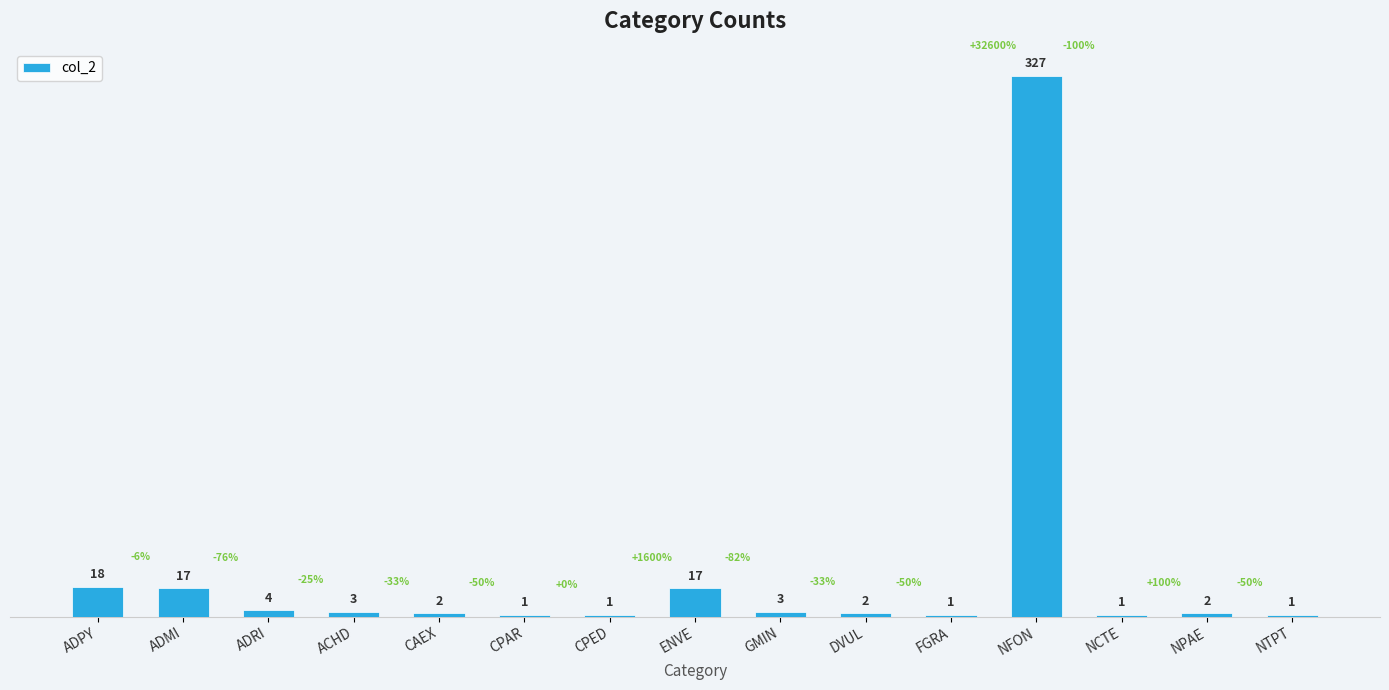

Which category has the highest value across all series?

NFON